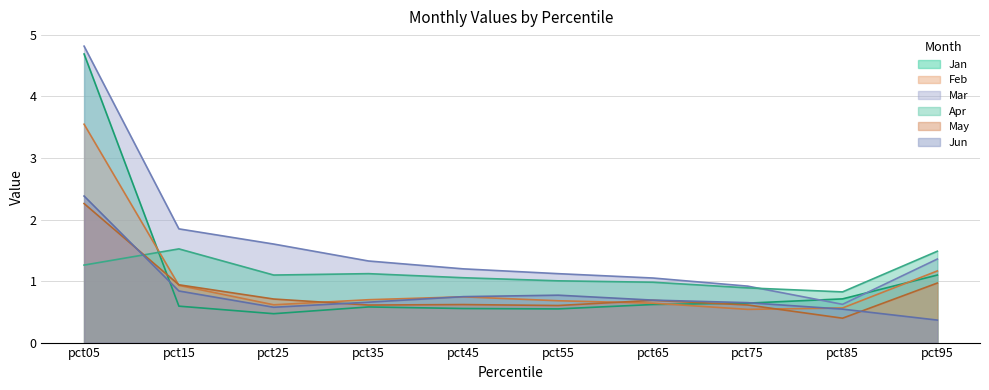

At how many categories does at least one series exceed 2?

1